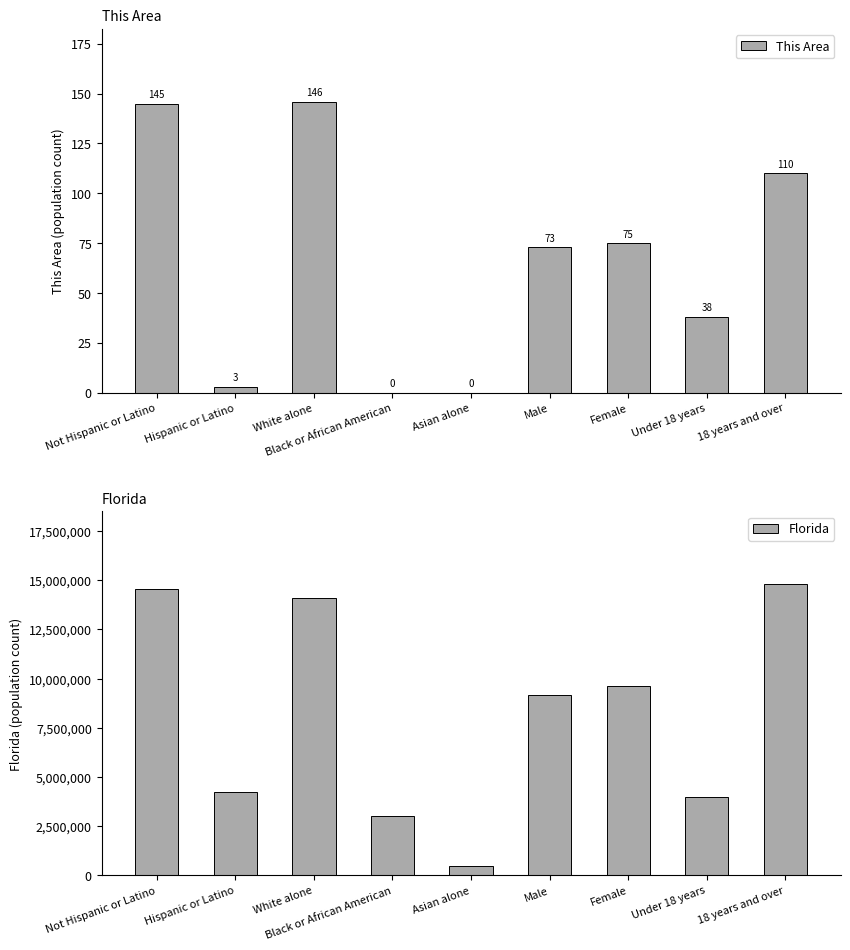

How many bars are there in total?

18